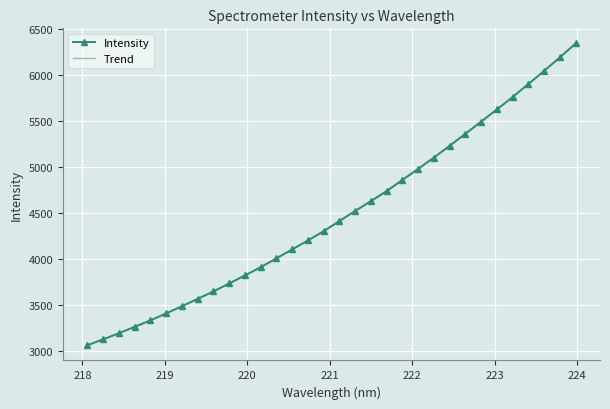

What is the highest value of the Trend series?

6334.6